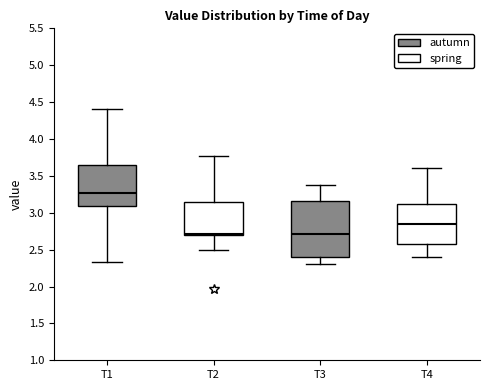

Reading left to right, transcribe this box plot: for each box, give where its median line is, the range the box spans, and where its two whiskers end, as read against the y-axis. The values are not printed on the chart, so give them approximately, as read against the axis.

T1: median 3.25, box 3.10 to 3.65, whiskers 2.35 to 4.40
T2: median 2.70 (just above the box's lower edge), box 2.70 to 3.15, whiskers 2.50 to 3.75
T3: median 2.70, box 2.40 to 3.15, whiskers 2.30 to 3.35
T4: median 2.85, box 2.60 to 3.15, whiskers 2.40 to 3.60